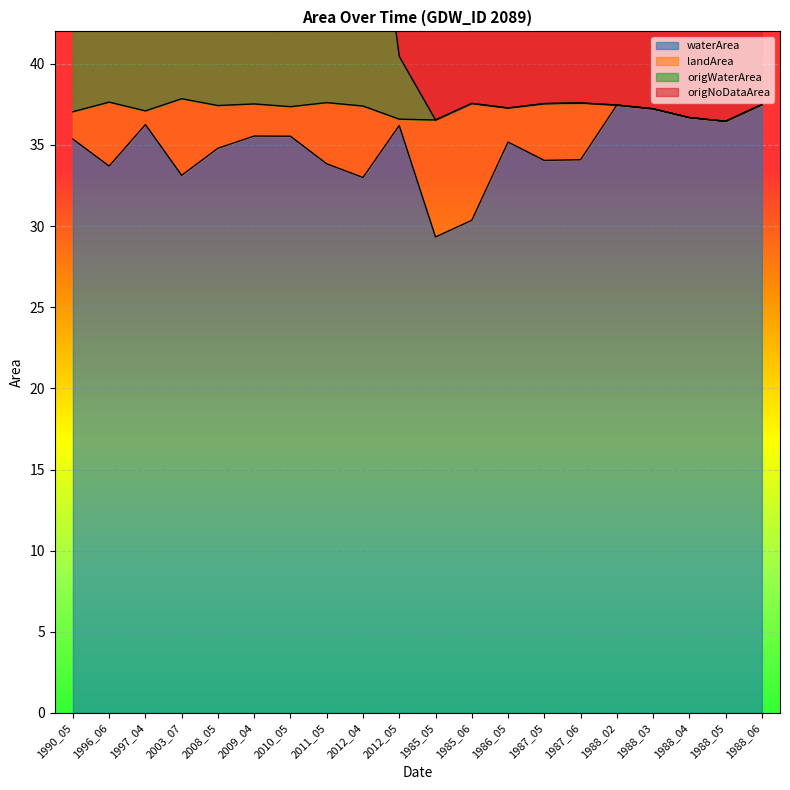

How many values in the waterArea series are below 35?

9